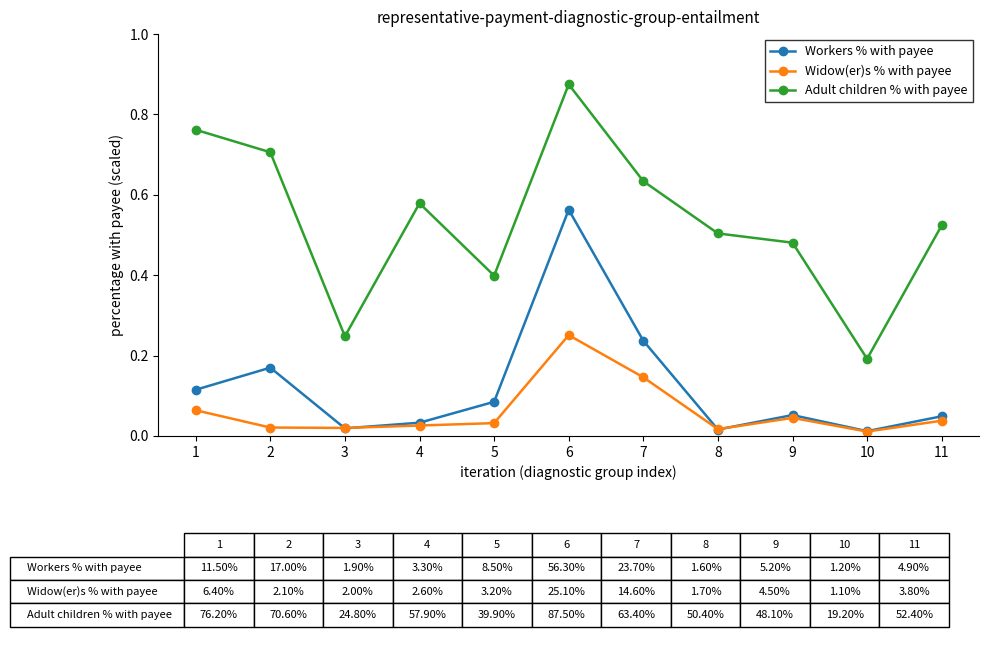

At how many categories does at least one series exceed 0?

11